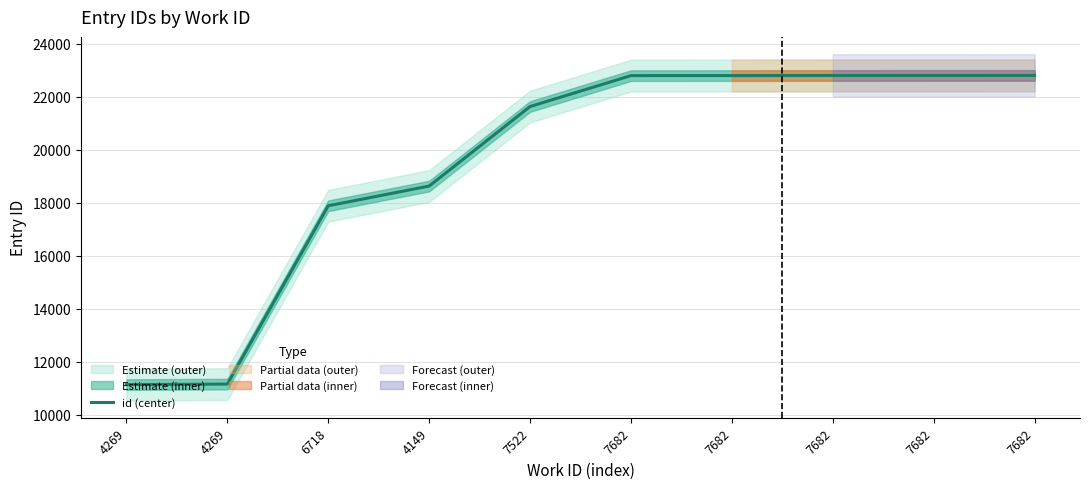

What is the label of the 1st point from the left?

4269